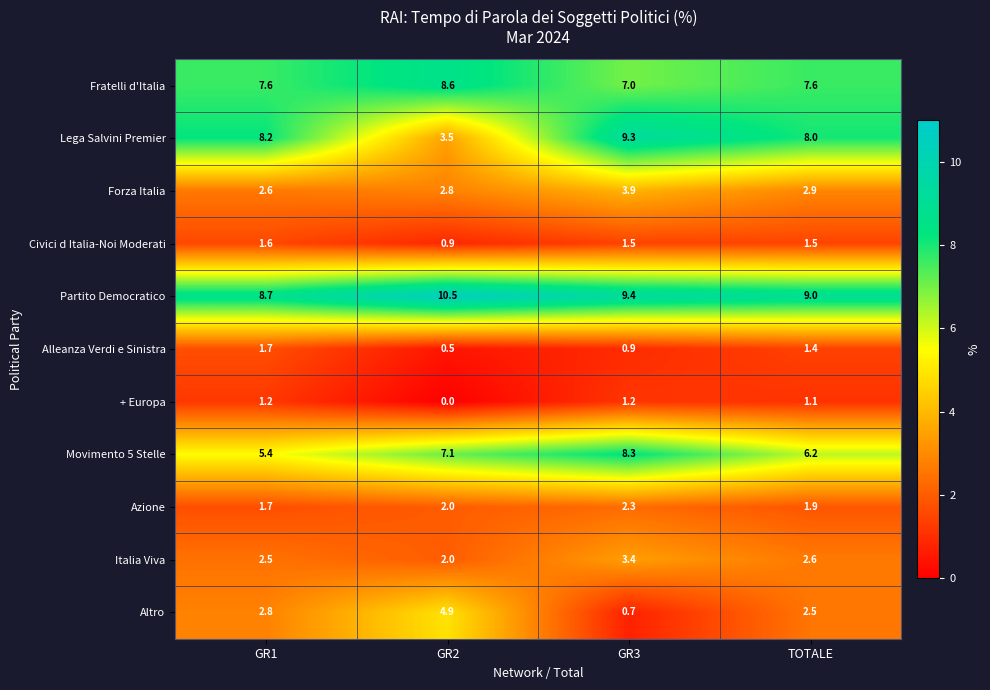

What value does the Altro series have at GR2?

4.9